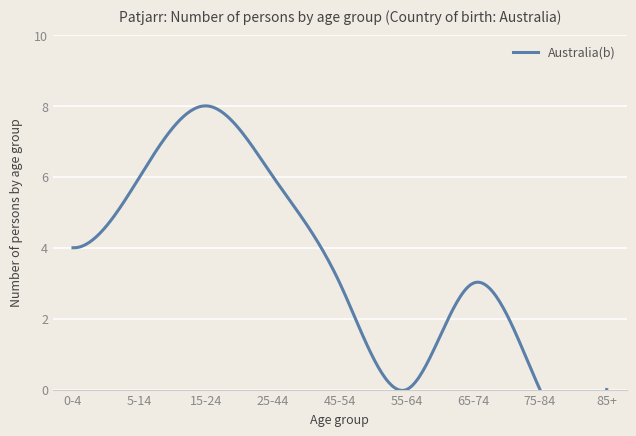

What is the ratio of the value at 15-24 to the value at 45-54?

2.7